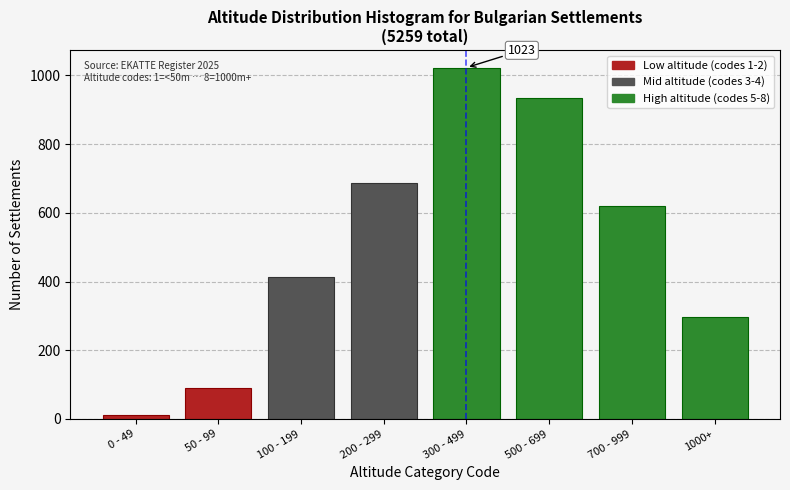

Reading left to right, what are all the values shown in this chart?

0 - 49=12	50 - 99=89	100 - 199=412	200 - 299=687	300 - 499=1023	500 - 699=934	700 - 999=621	1000+=298